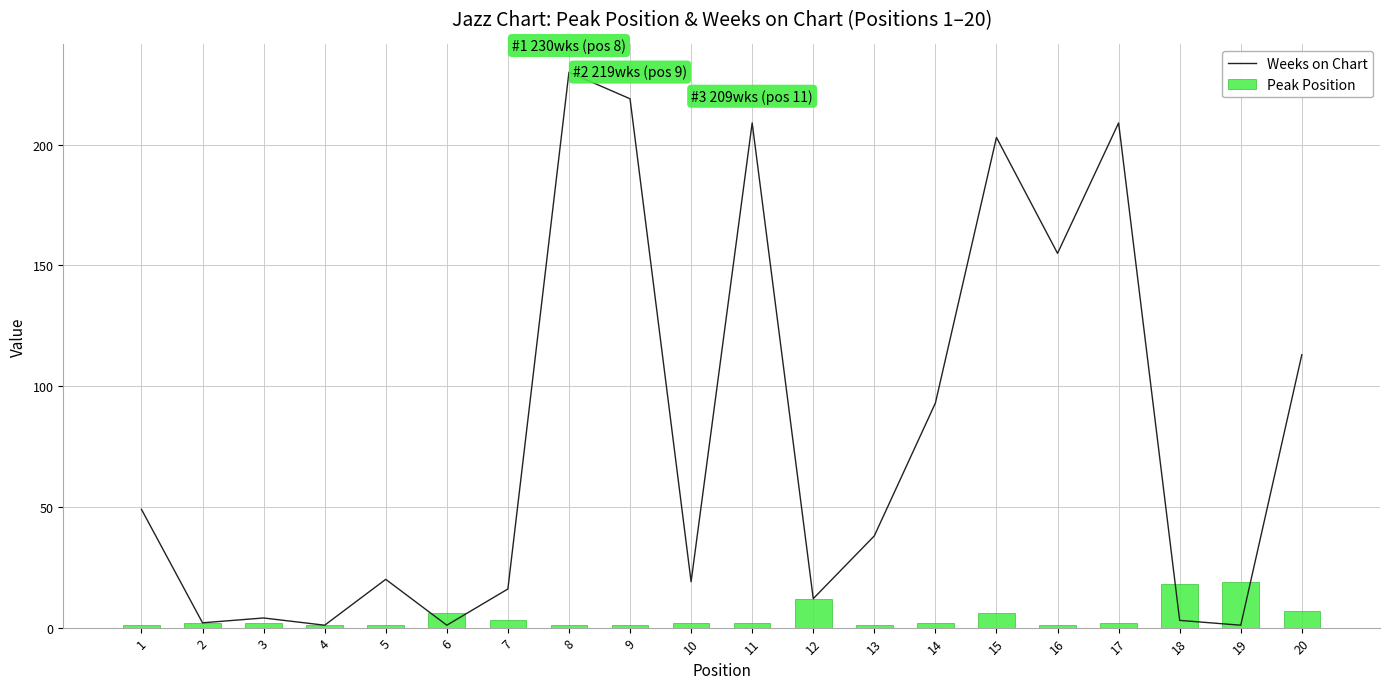

What is the total value across all series at 7?

19